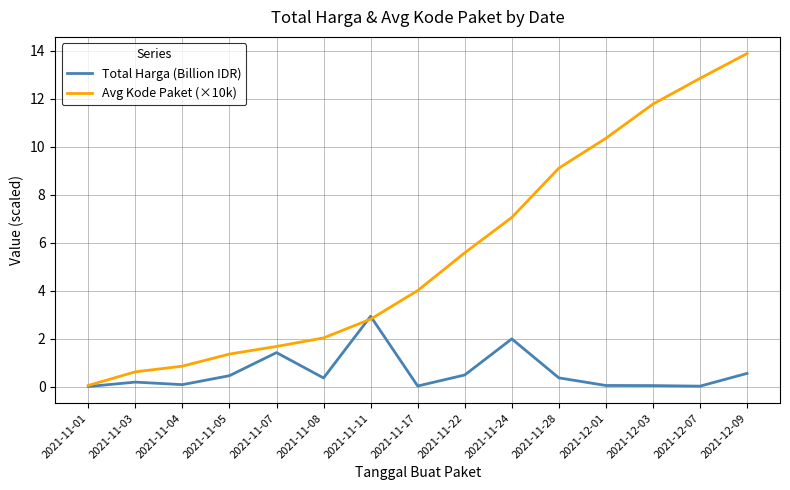

At which category is the sum across all series the highest?

2021-12-09